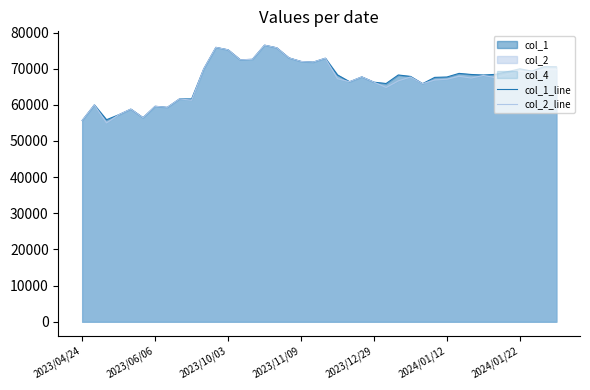

What is the minimum value shown in the chart?

54990